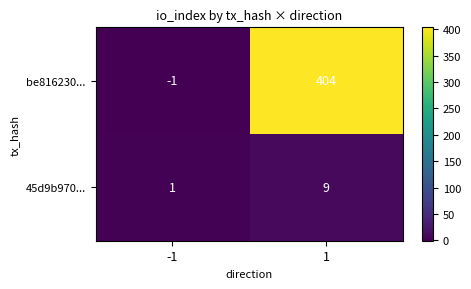

Which series has the largest total across all categories?

be816230...